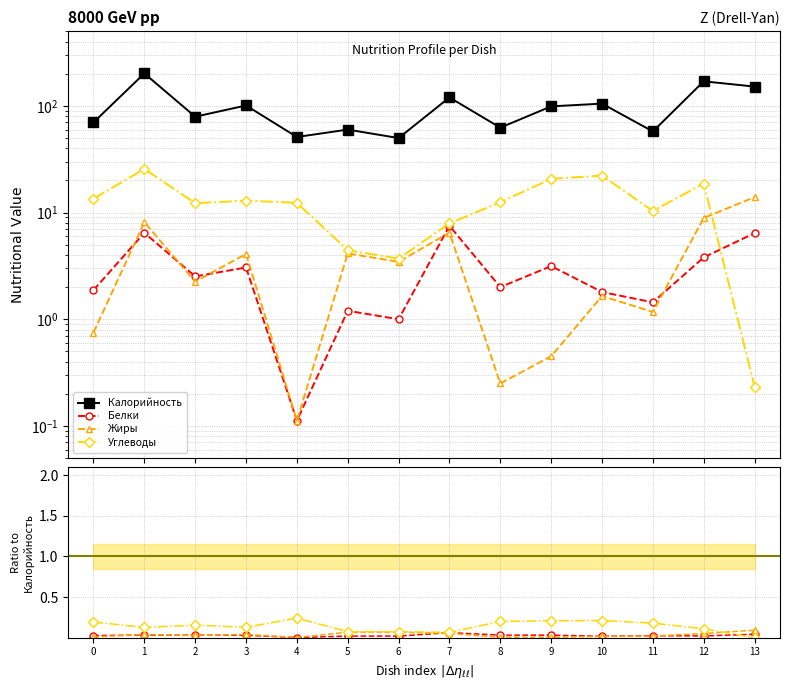

Is this an area chart (filled region under the line)?

No